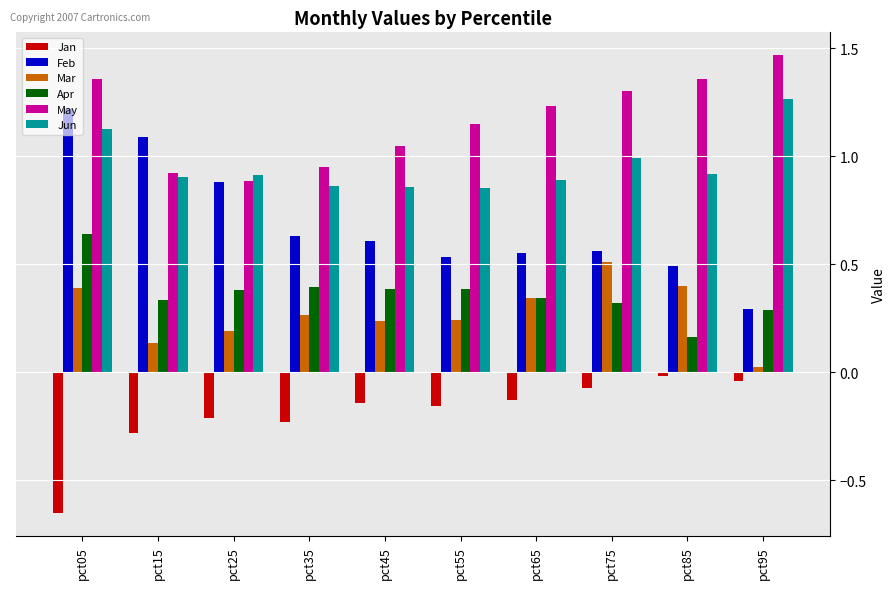

True or false: Jun has a value of 1.5 at pct15.

False